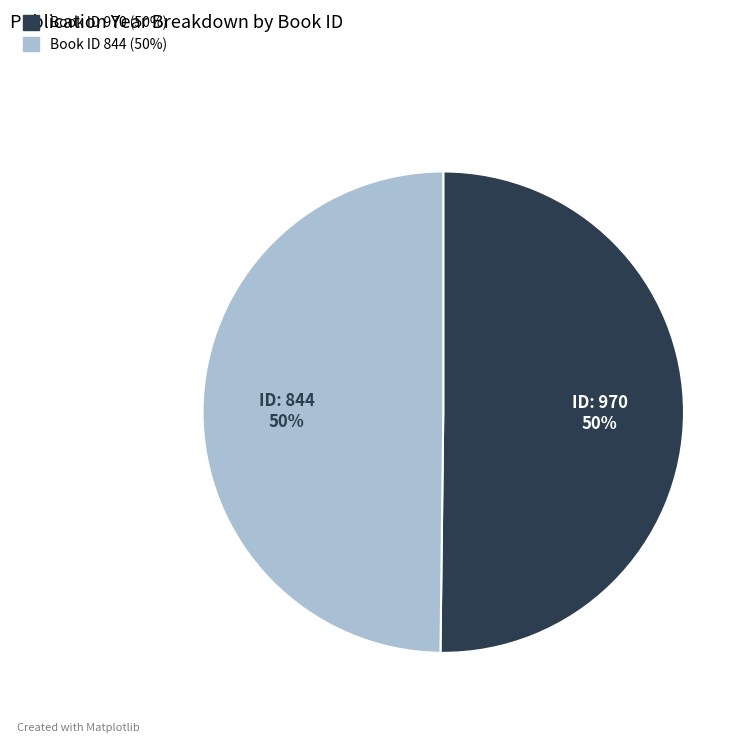

To the nearest percent, what is the average slice percentage?

50%